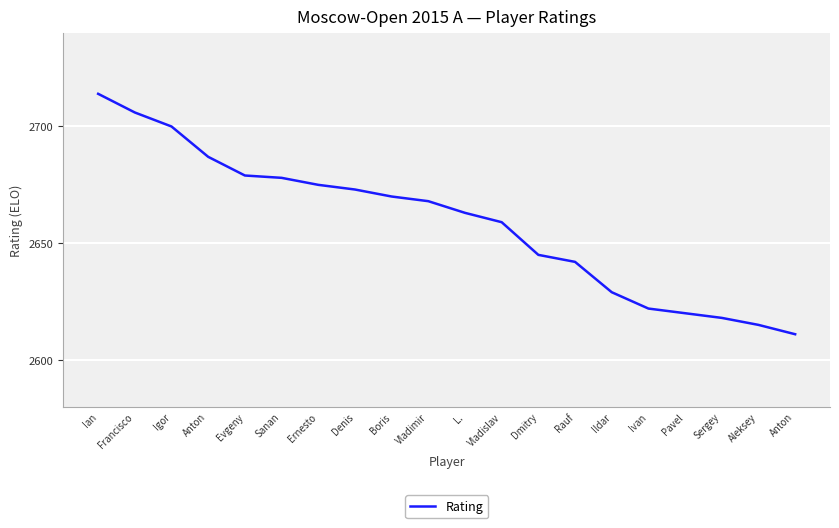

Reading left to right, extract all data points from this chart.

2714	2706	2700	2687	2679	2678	2675	2673	2670	2668	2663	2659	2645	2642	2629	2622	2620	2618	2615	2611